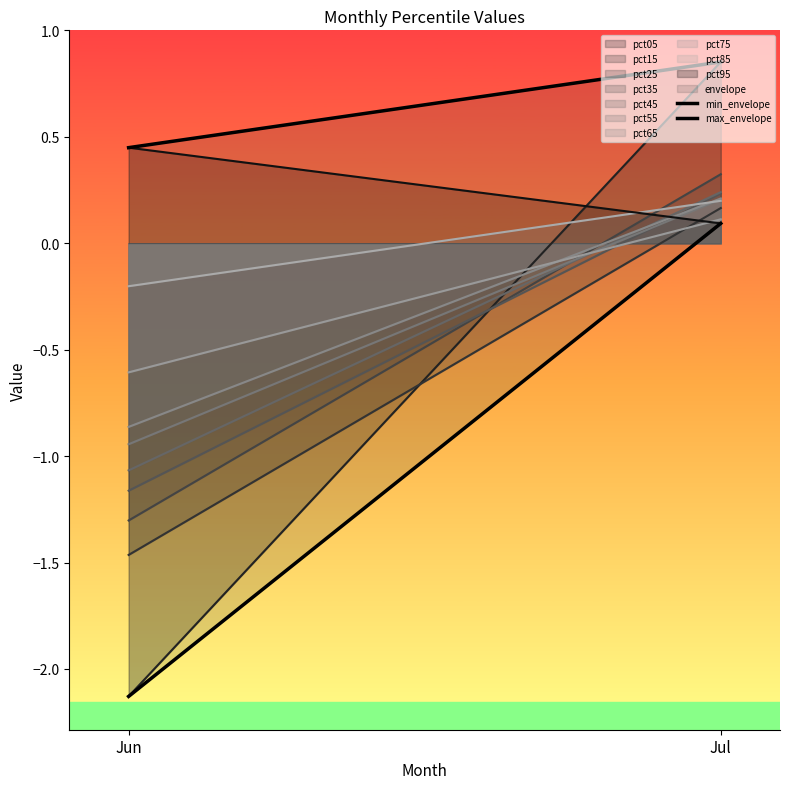

Reading left to right, transcribe all the data shown in this chart.

min_envelope: -2.1	0.1
max_envelope: 0.4	0.9